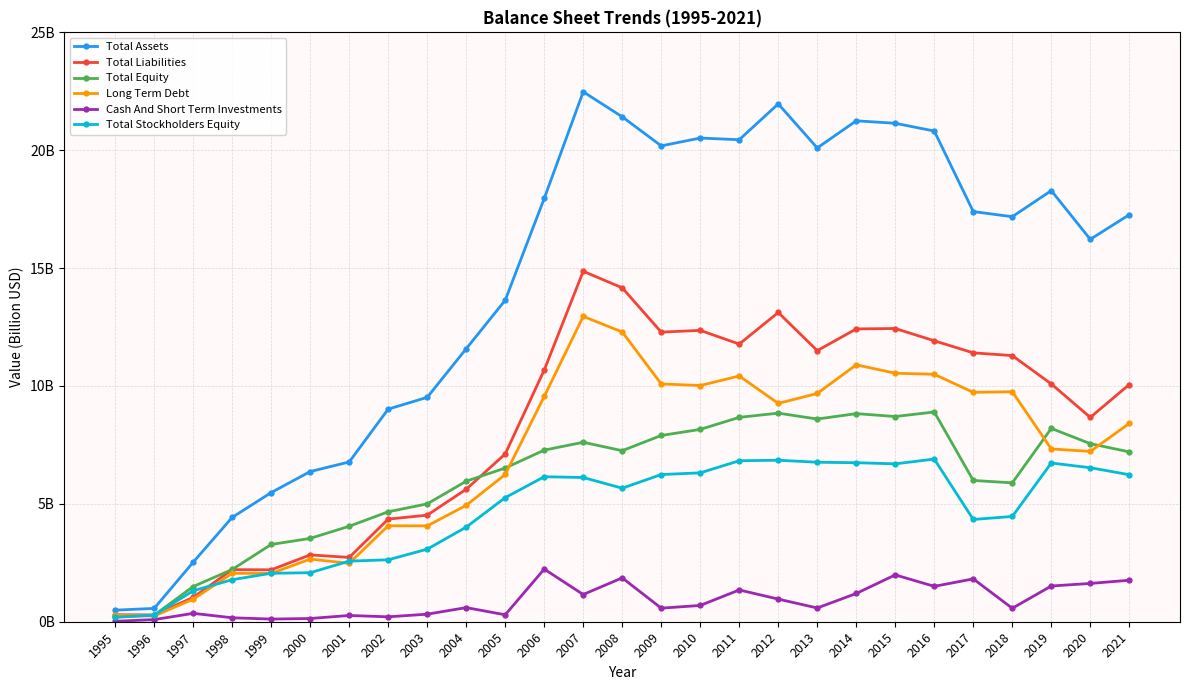

Is this an area chart (filled region under the line)?

No